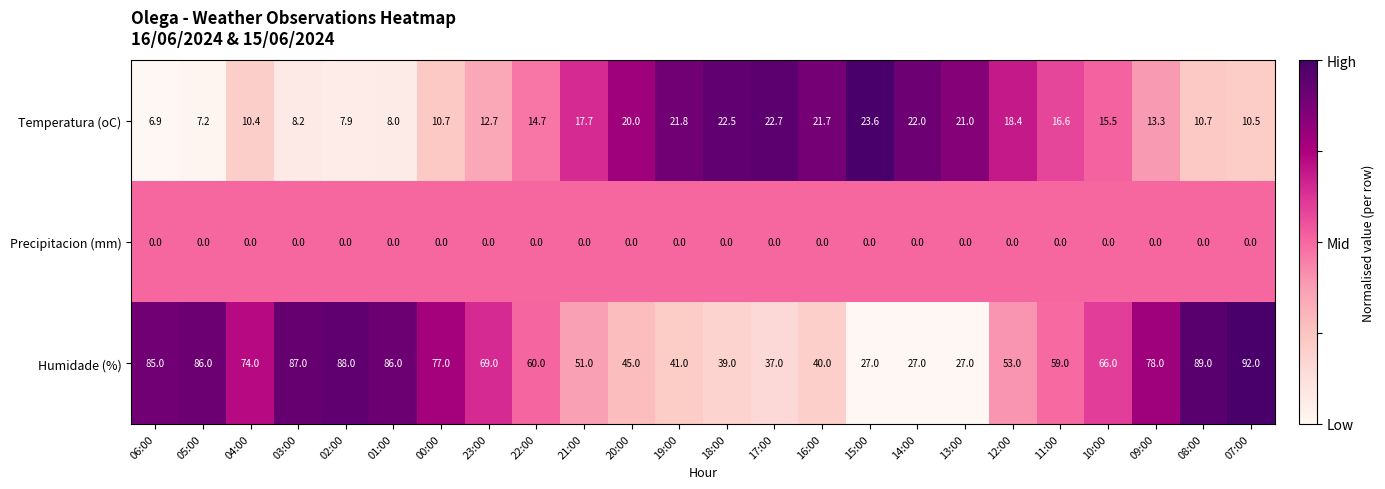

At which category is the sum across all series the highest?

07:00